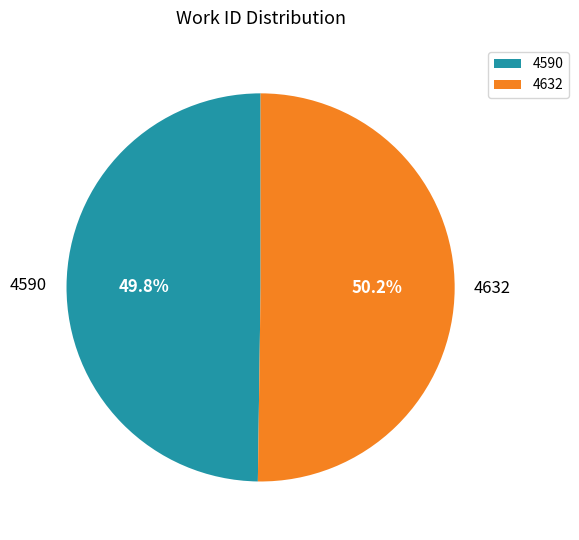

Do 4590 and 4632 together represent more than half of the pie?

Yes